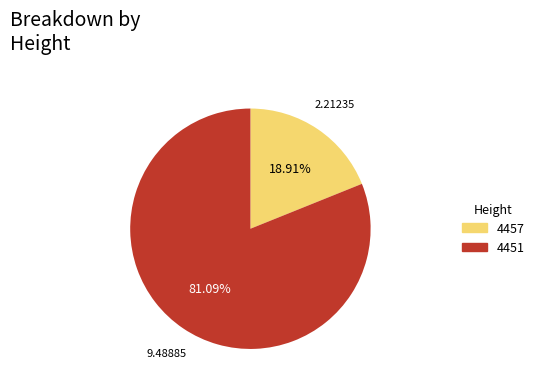

What percentage is NOT represented by 4457?

81.1%